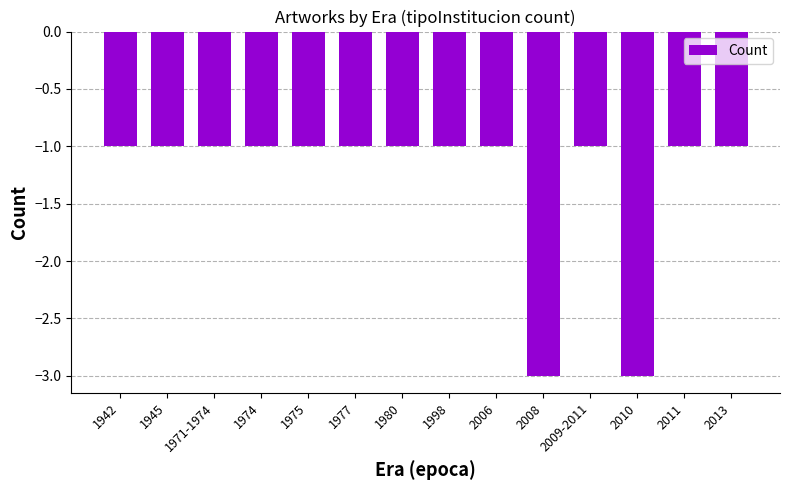

What is the minimum value shown in the chart?

-3